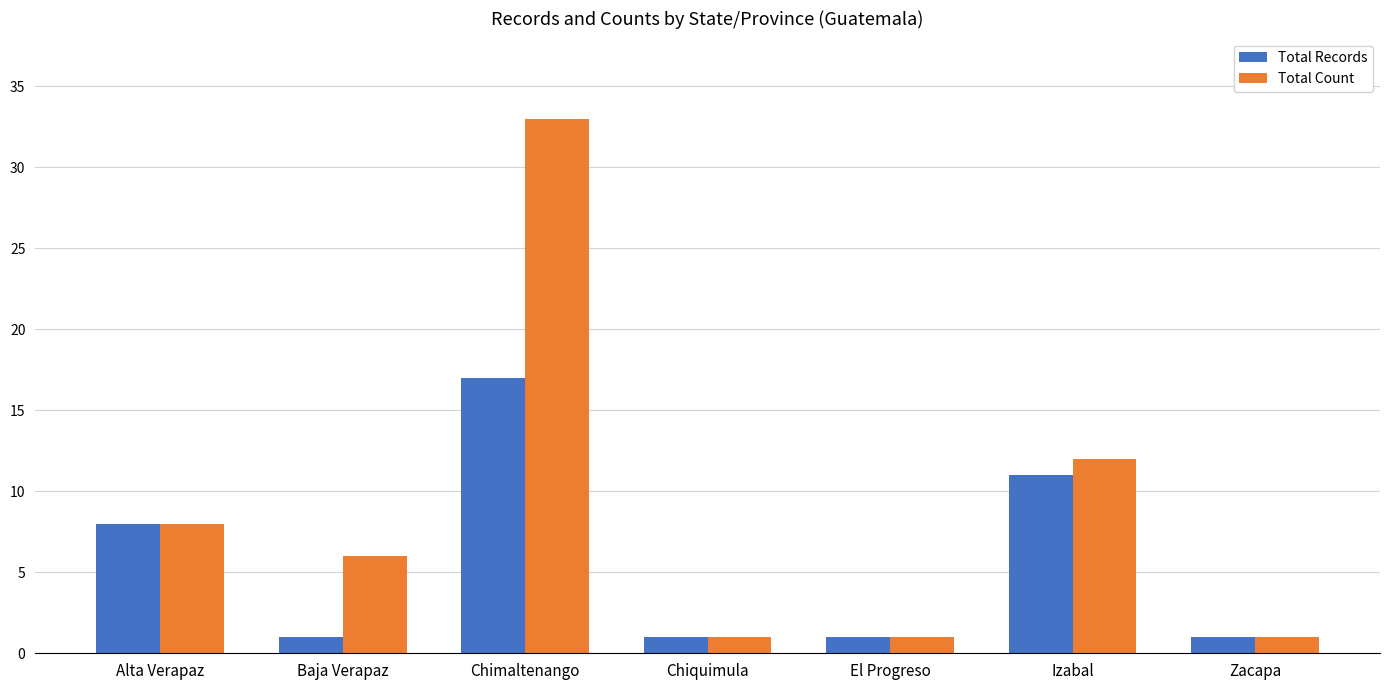

What is the sum of all Total Count values?

62